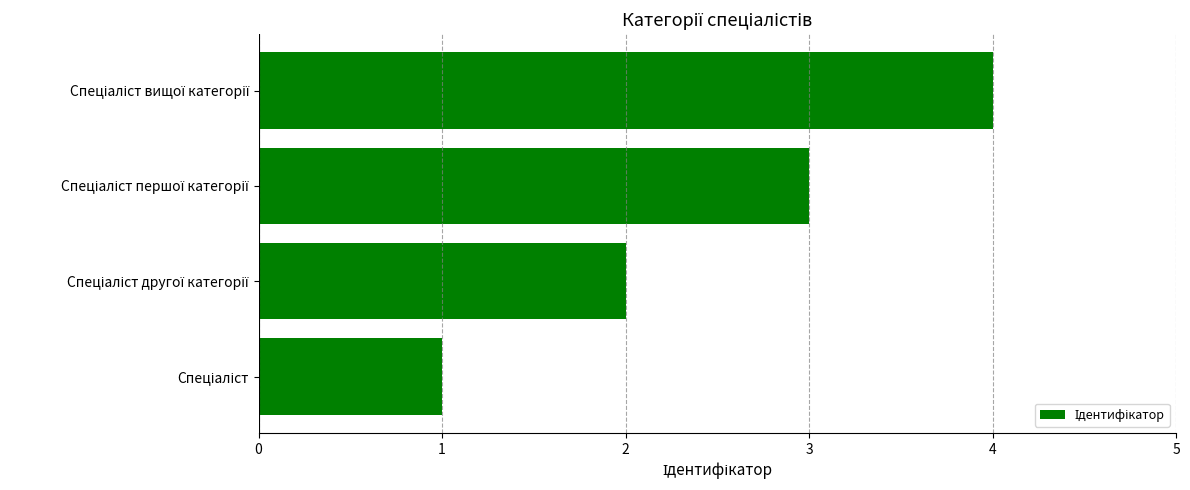

What is the sum of all values?

10